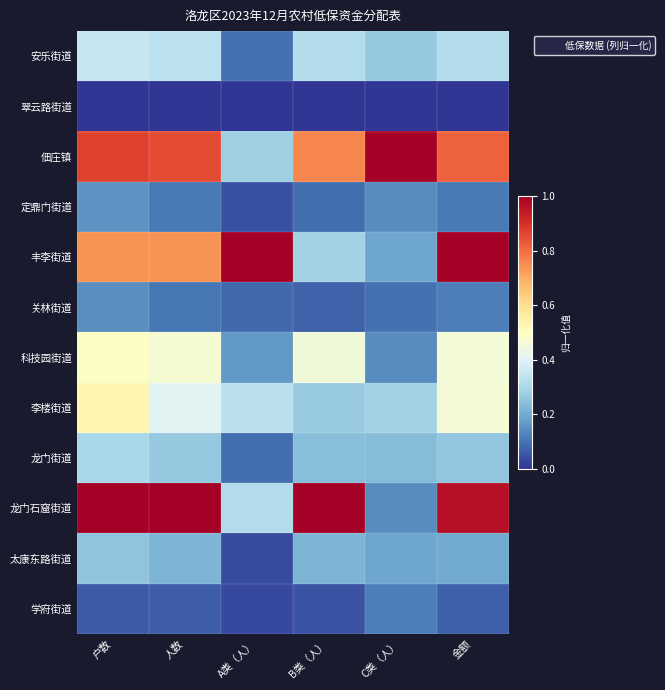

Which series has the largest range (max minus min)?

龙门石窟街道